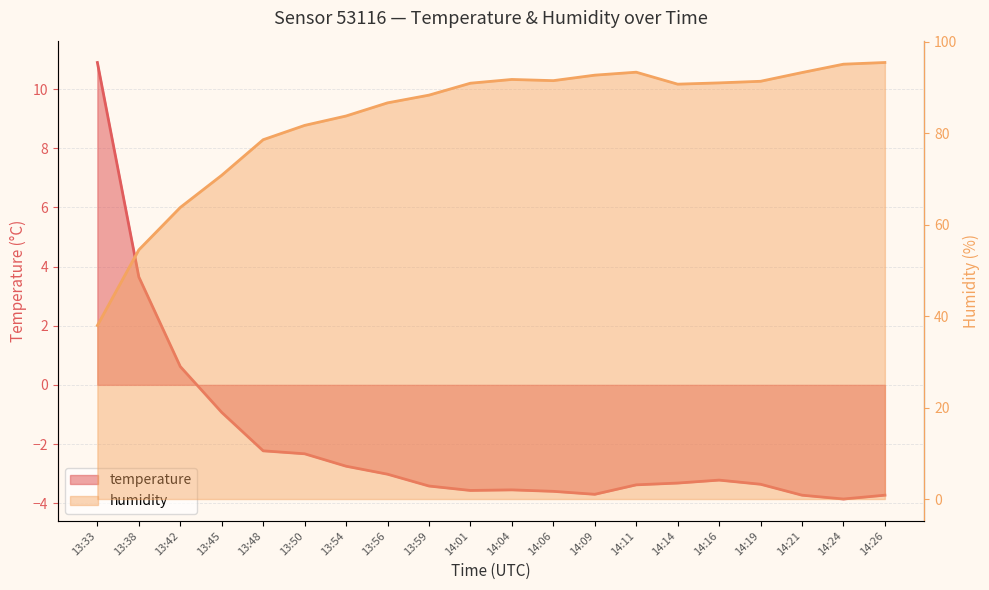

True or false: humidity has more than 1 points higher than both neighbors.

True